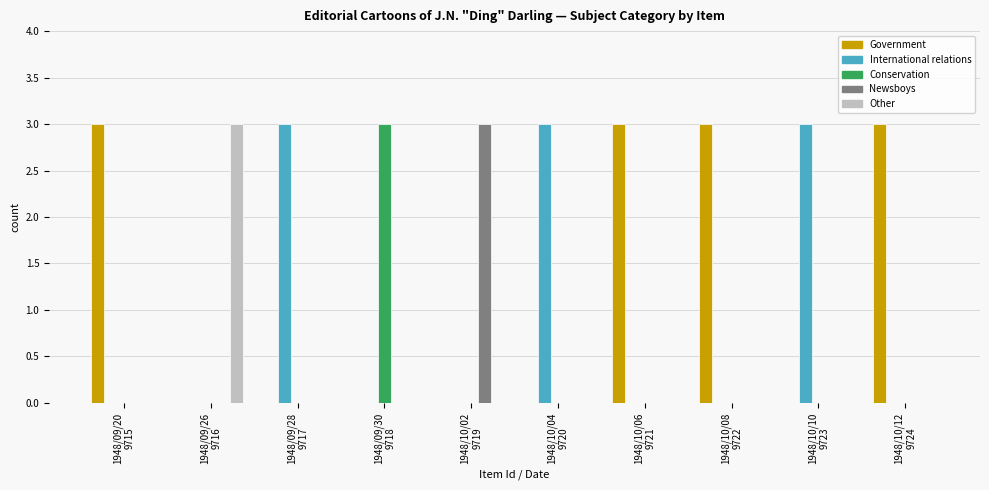

What is the sum of all International relations values?

9